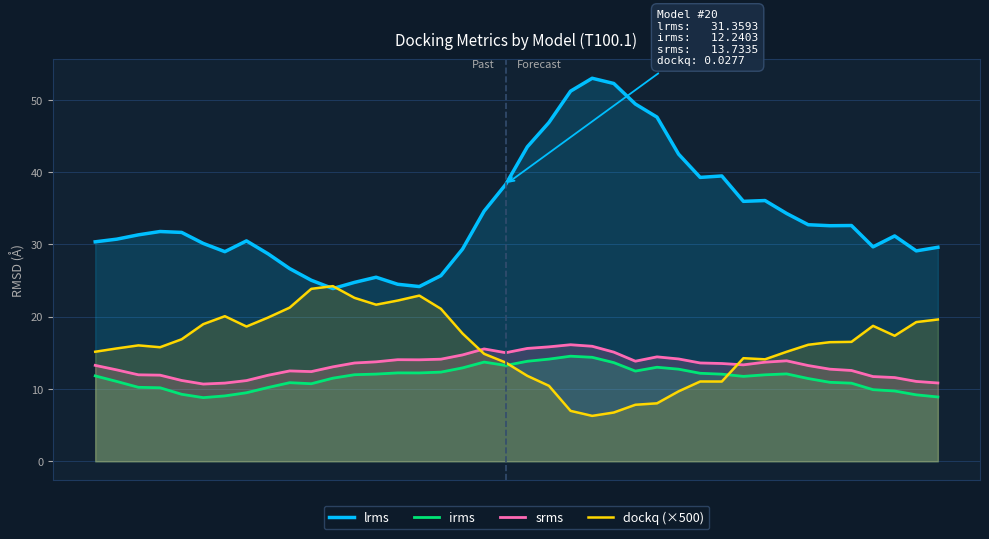

What is the maximum value for srms?

16.1